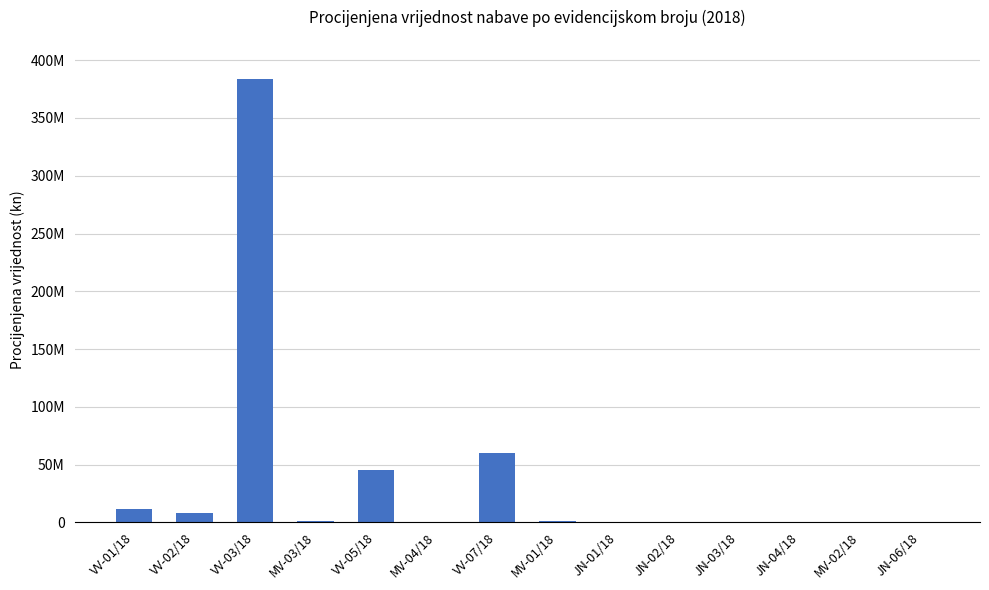

What is the average value?

36581429